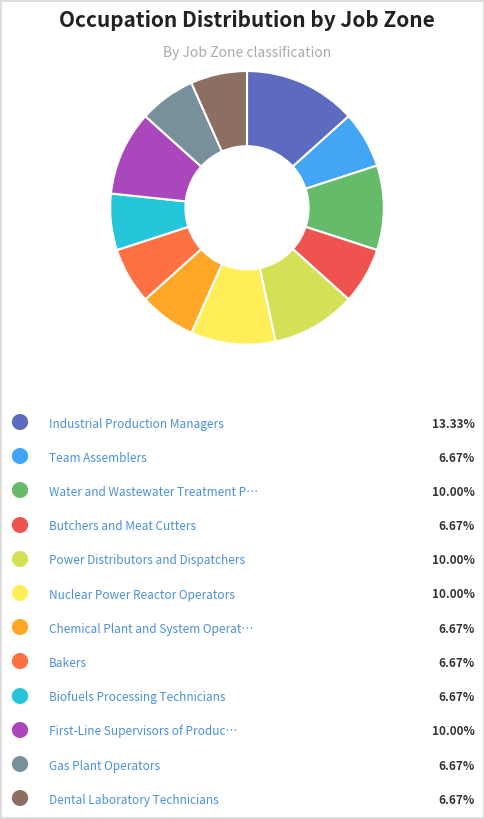

Count the number of slices in the pie.

12